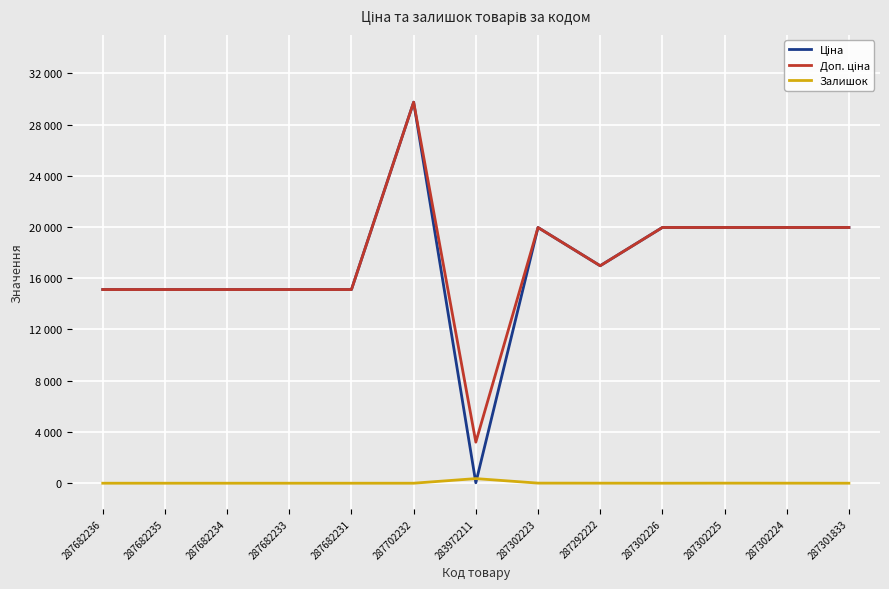

Is this an area chart (filled region under the line)?

No